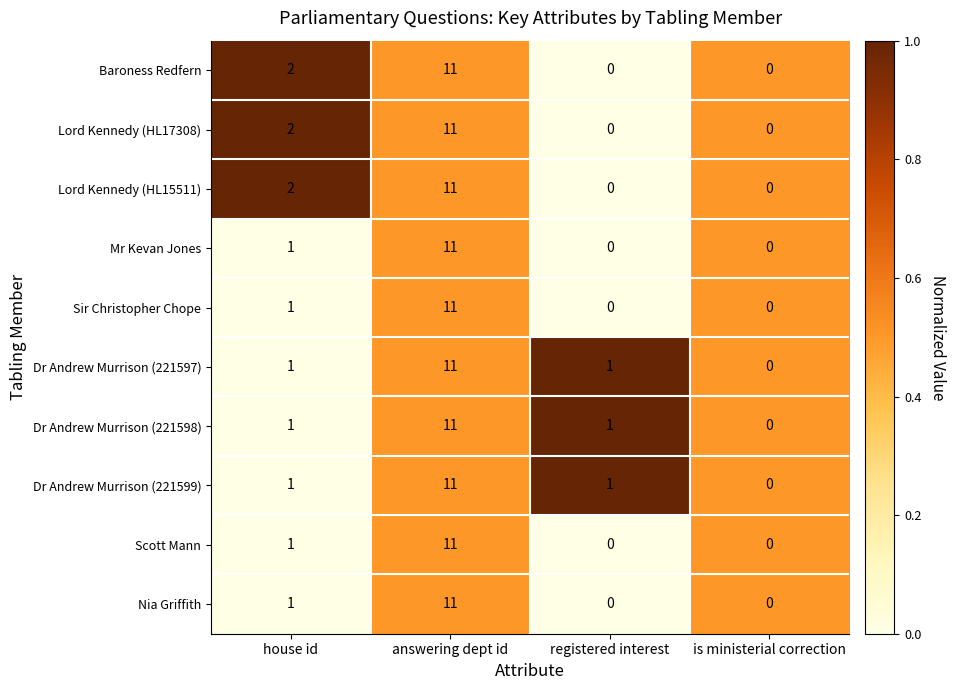

True or false: Scott Mann has a value of -6 at registered interest.

False